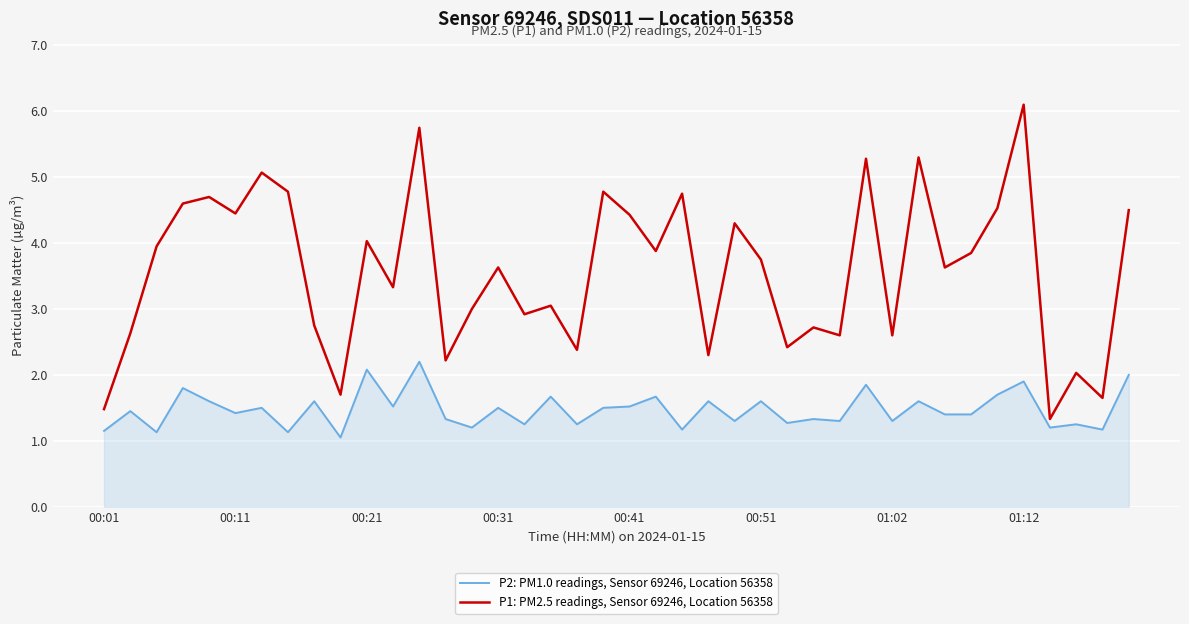

What is the highest value of the P2: PM1.0 readings, Sensor 69246, Location 56358 series?

2.2